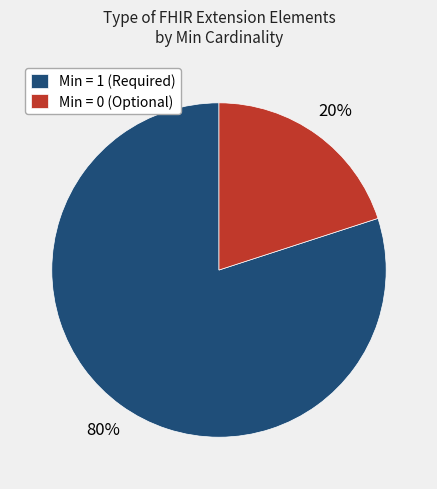

True or false: Min = 1 (Required) accounts for 80% of the total.

True